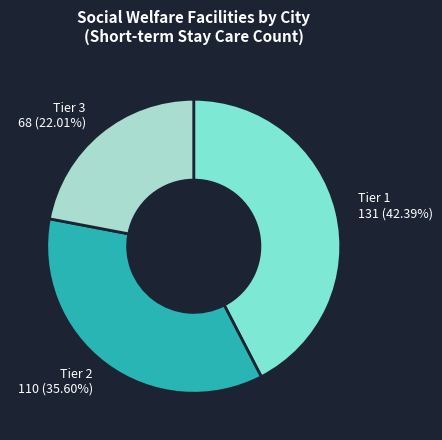

Is there a majority slice in this chart?

No